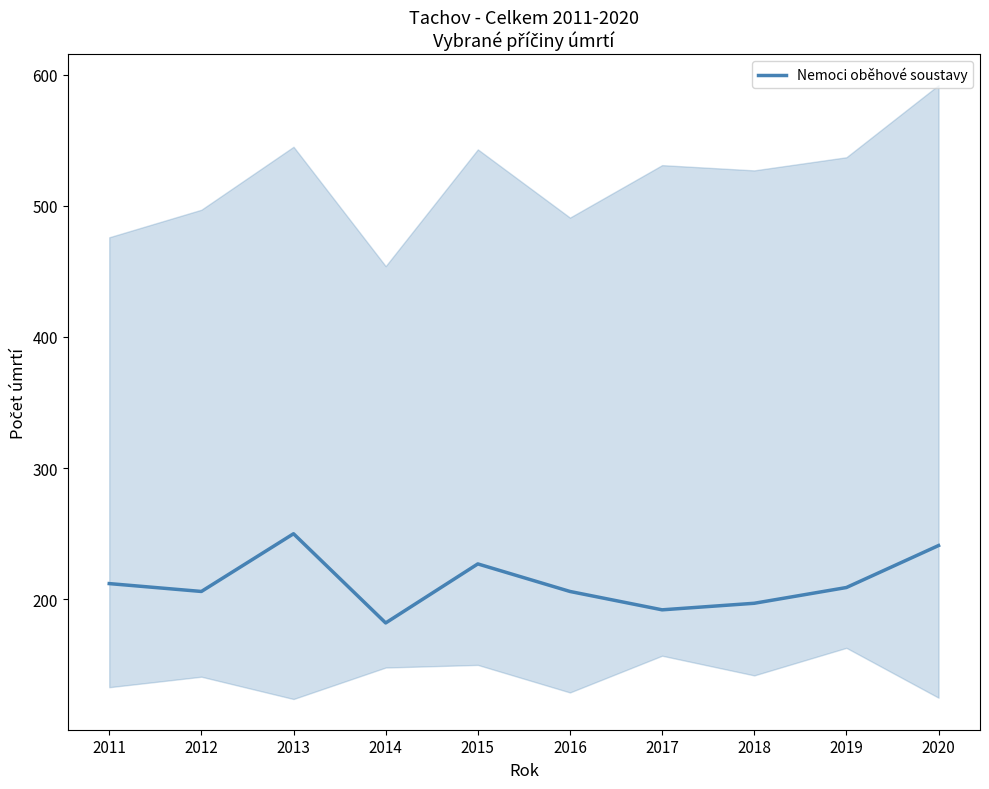

Rank the categories by value from highest to lowest.

2013, 2020, 2015, 2011, 2019, 2012, 2016, 2018, 2017, 2014